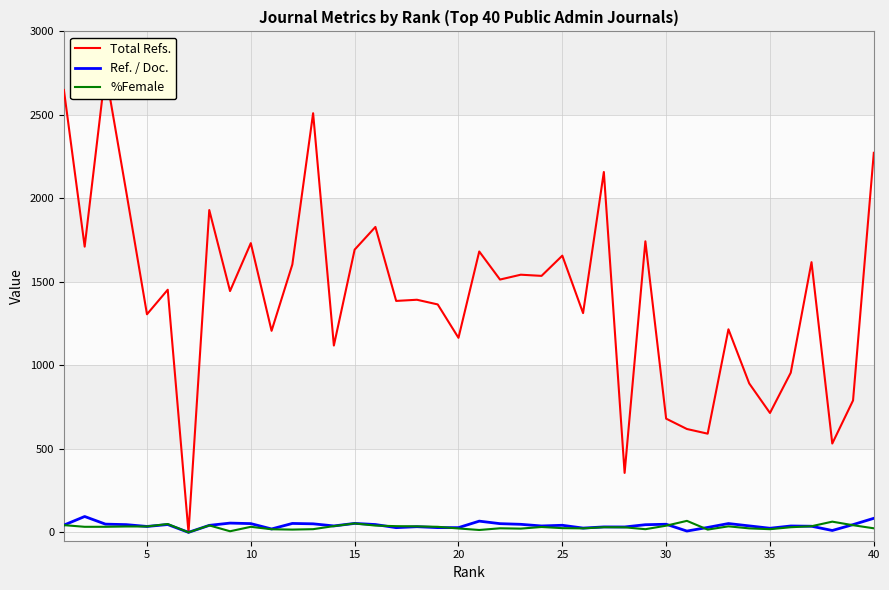

Count the number of categories in the chart.

40